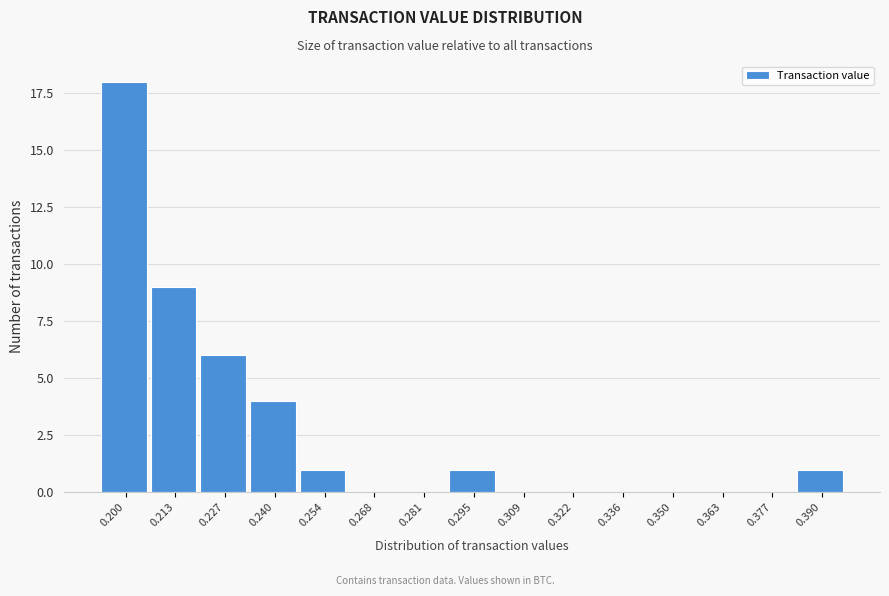

Reading left to right, what are all the values shown in this chart?

0.200=18	0.213=9	0.227=6	0.240=4	0.254=1	0.268=0	0.281=0	0.295=1	0.309=0	0.322=0	0.336=0	0.350=0	0.363=0	0.377=0	0.390=1